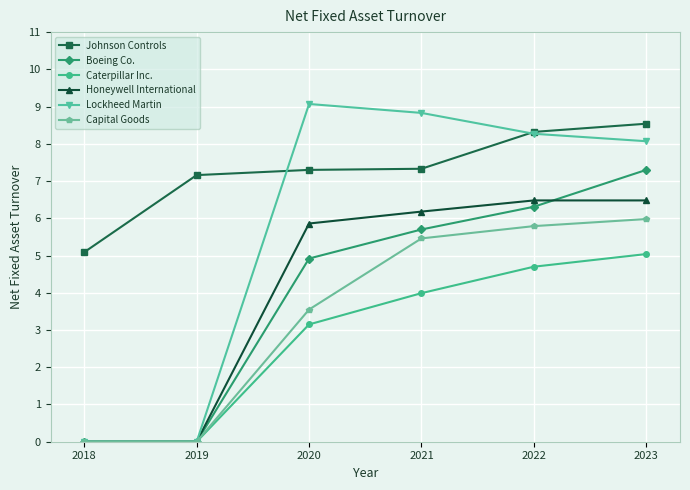

True or false: Caterpillar Inc. and Johnson Controls cross at least once.

False